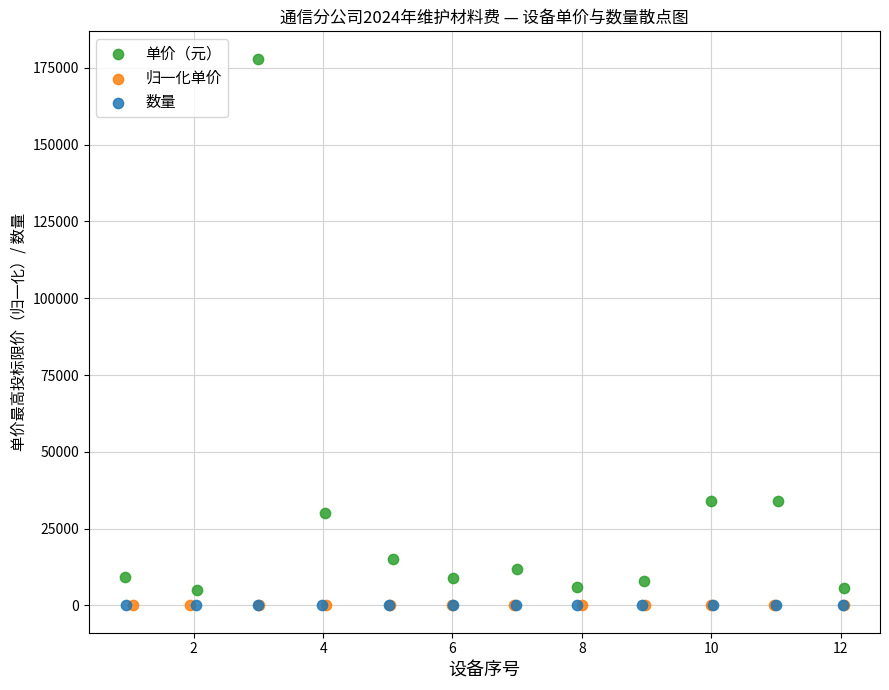

Which series has the largest Y range (max minus min)?

单价（元）